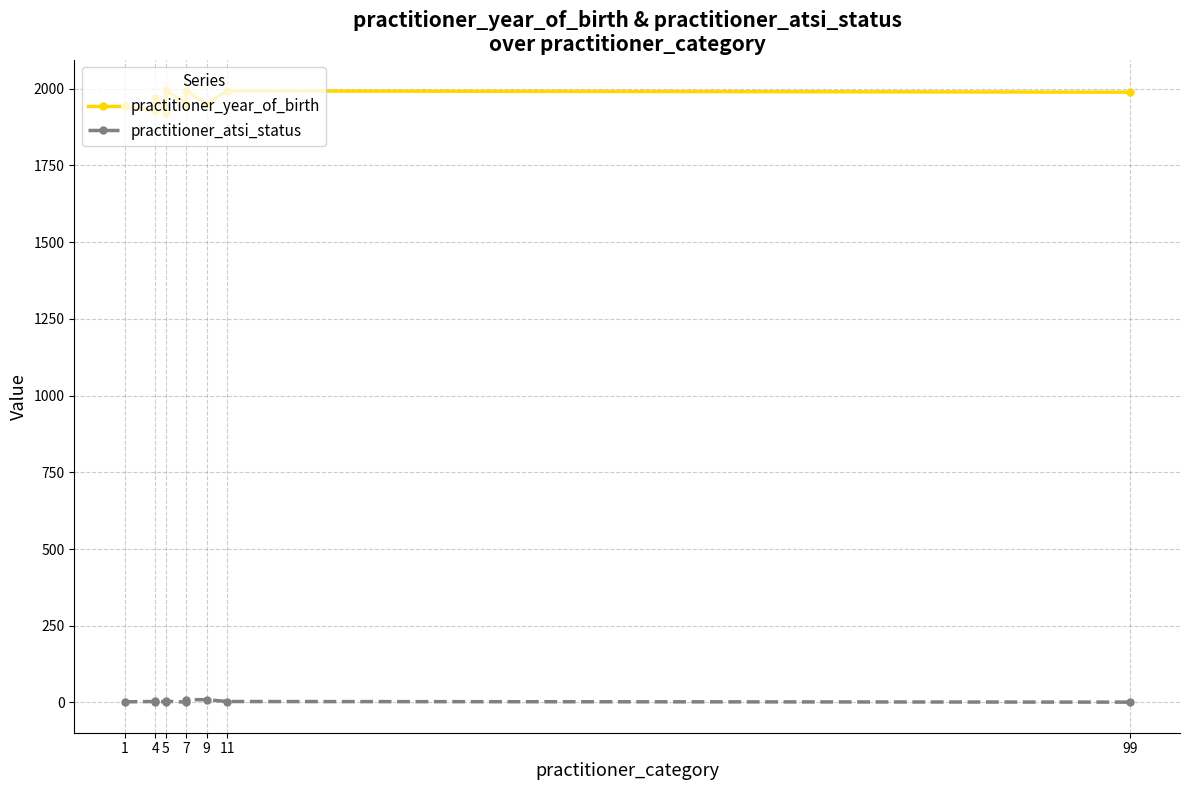

Which series has the widest spread of values?

practitioner_year_of_birth